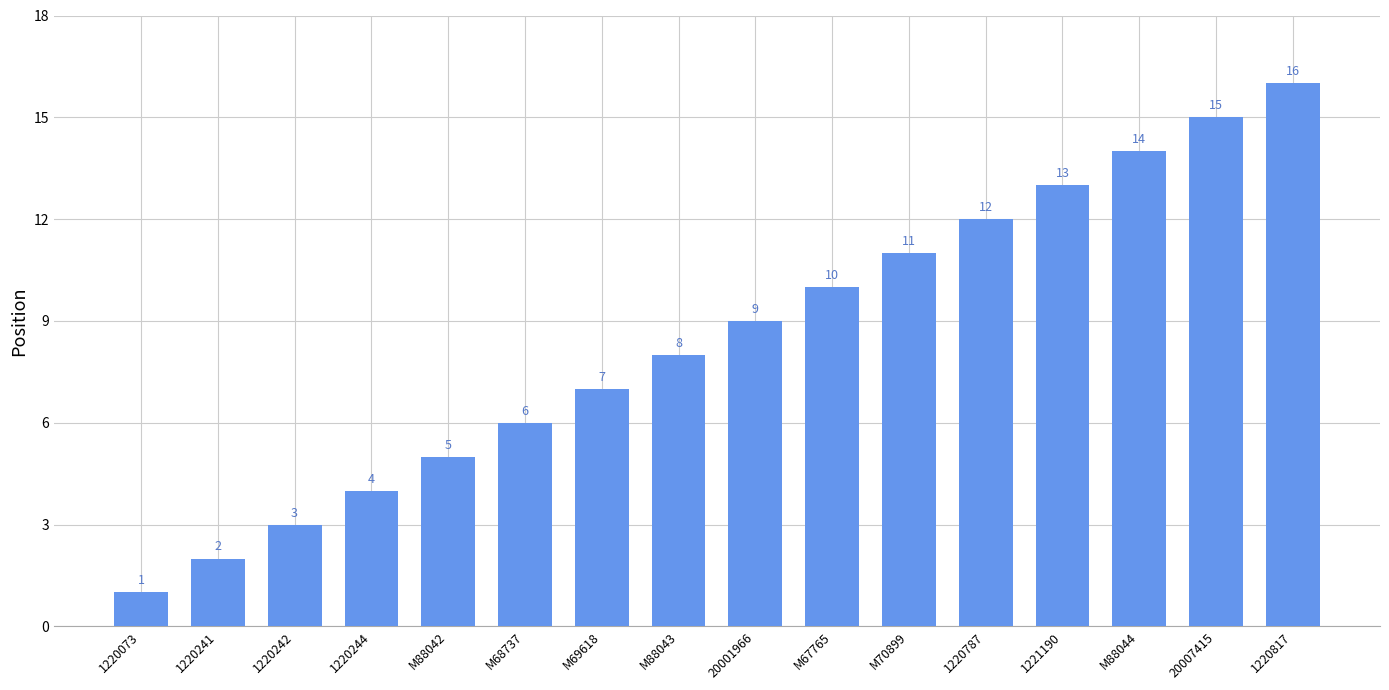

Rank the categories by value from lowest to highest.

1220073, 1220241, 1220242, 1220244, M88042, M68737, M69618, M88043, 20001966, M67765, M70899, 1220787, 1221190, M88044, 20007415, 1220817